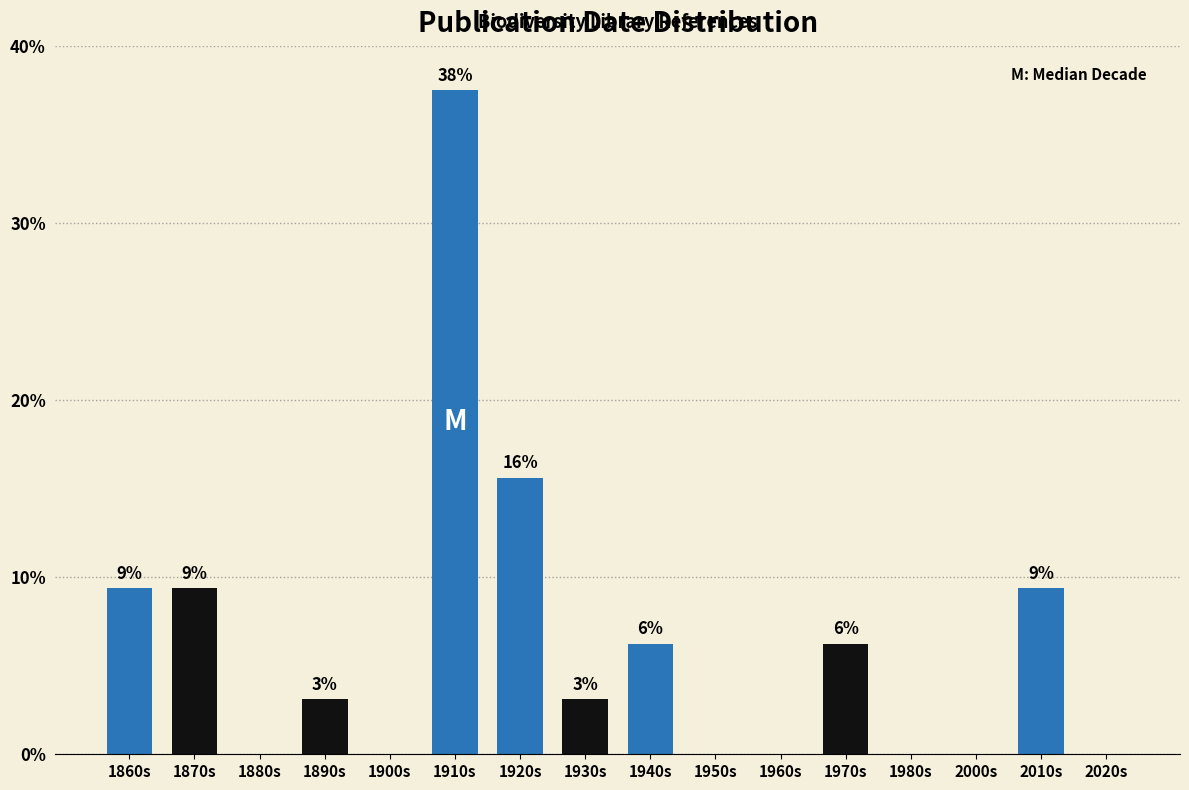

Are the bars horizontal?

No